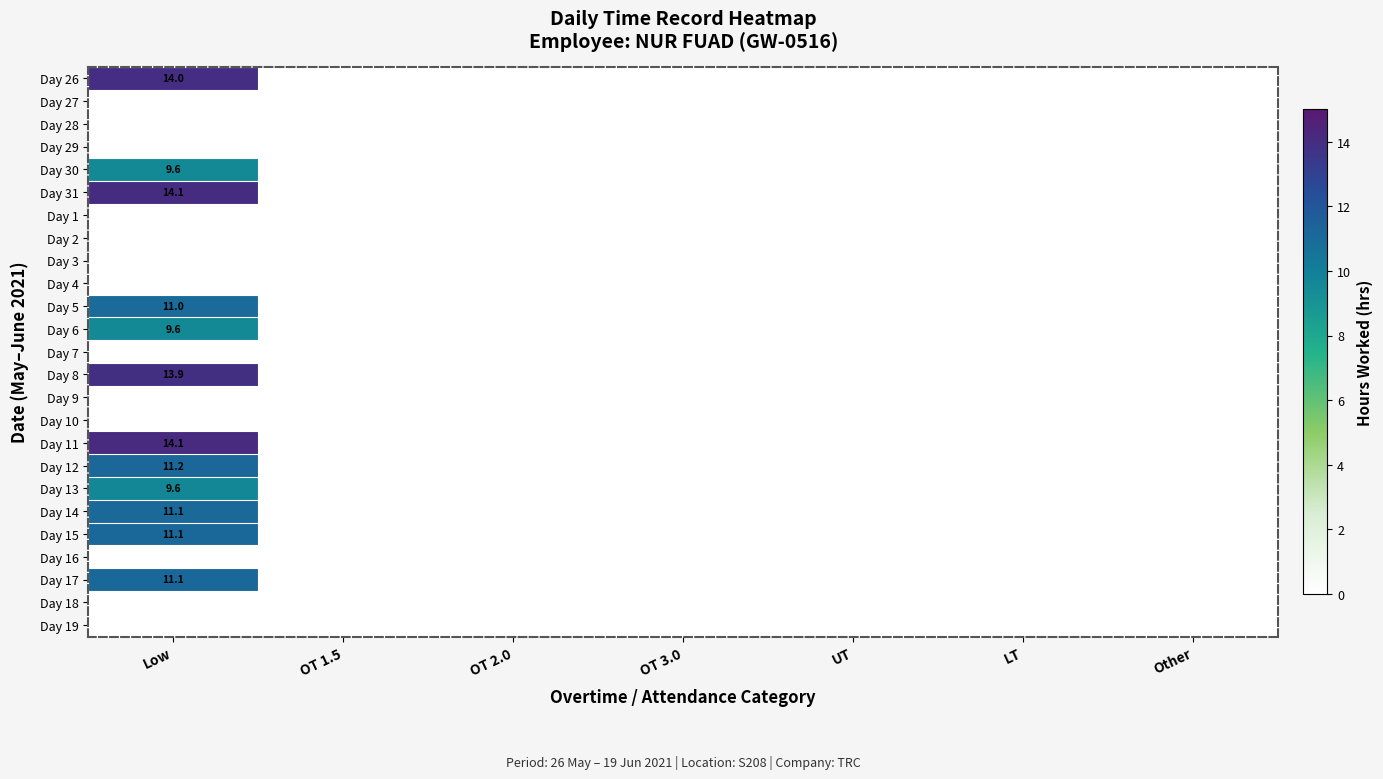

How many series are shown in this chart?

25